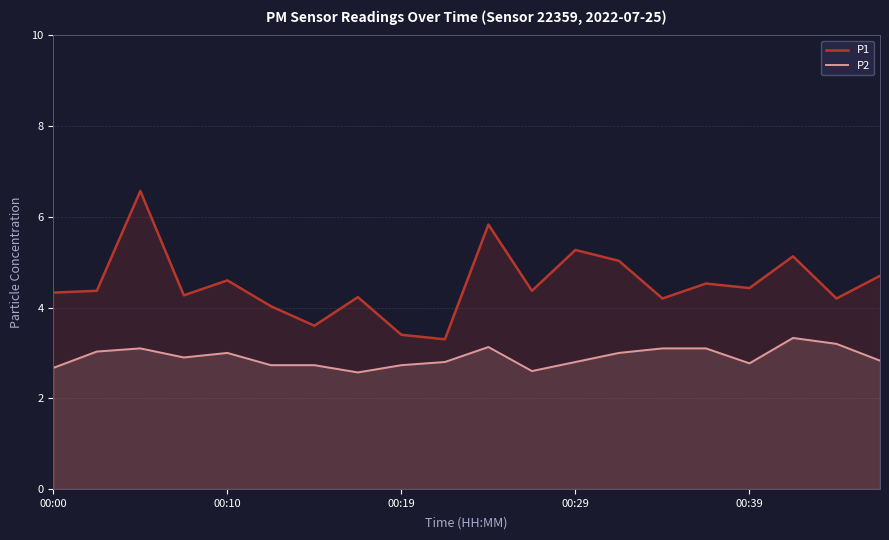

Where does the P1 series first go above 4?

00:00